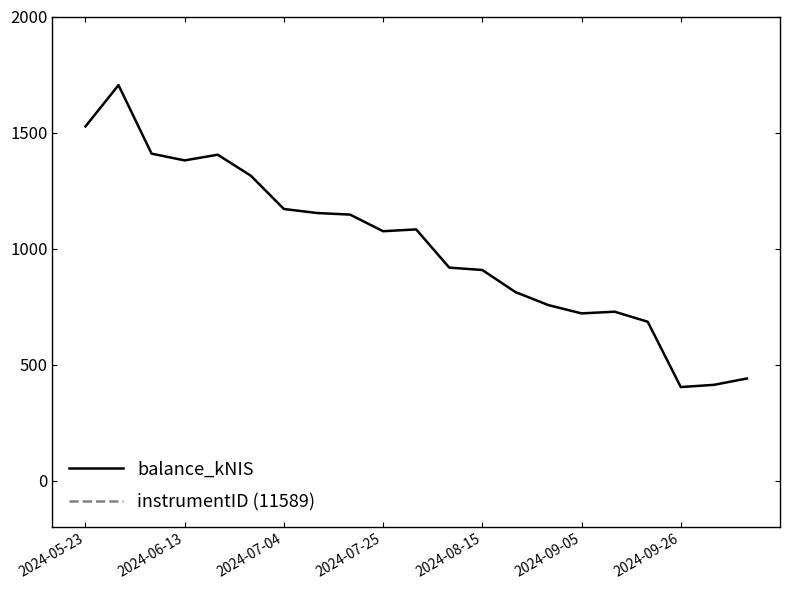

What is the maximum value for balance_kNIS?

1704.5